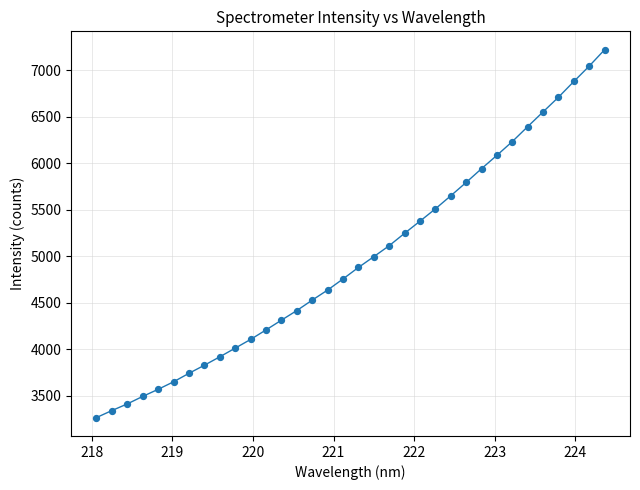

What is the greatest value displayed?

7221.5